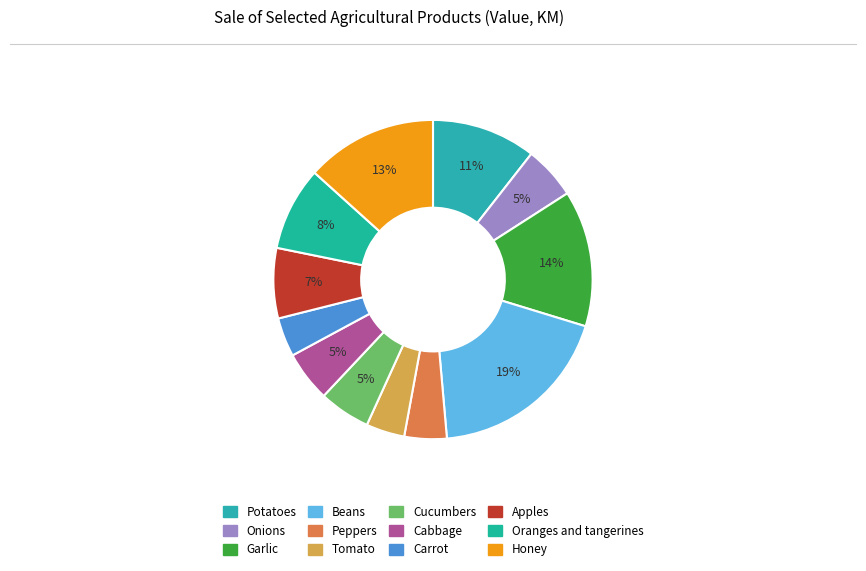

What is the smallest slice in the pie chart?

Tomato